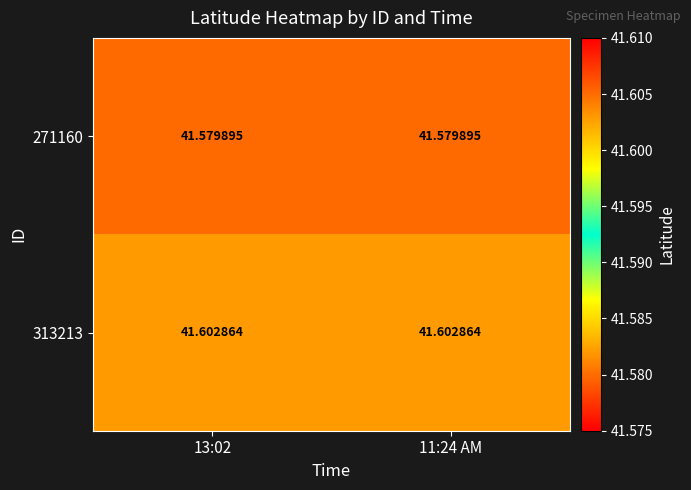

Is the value of 271160 at 13:02 greater than the value of 313213 at 11:24 AM?

No